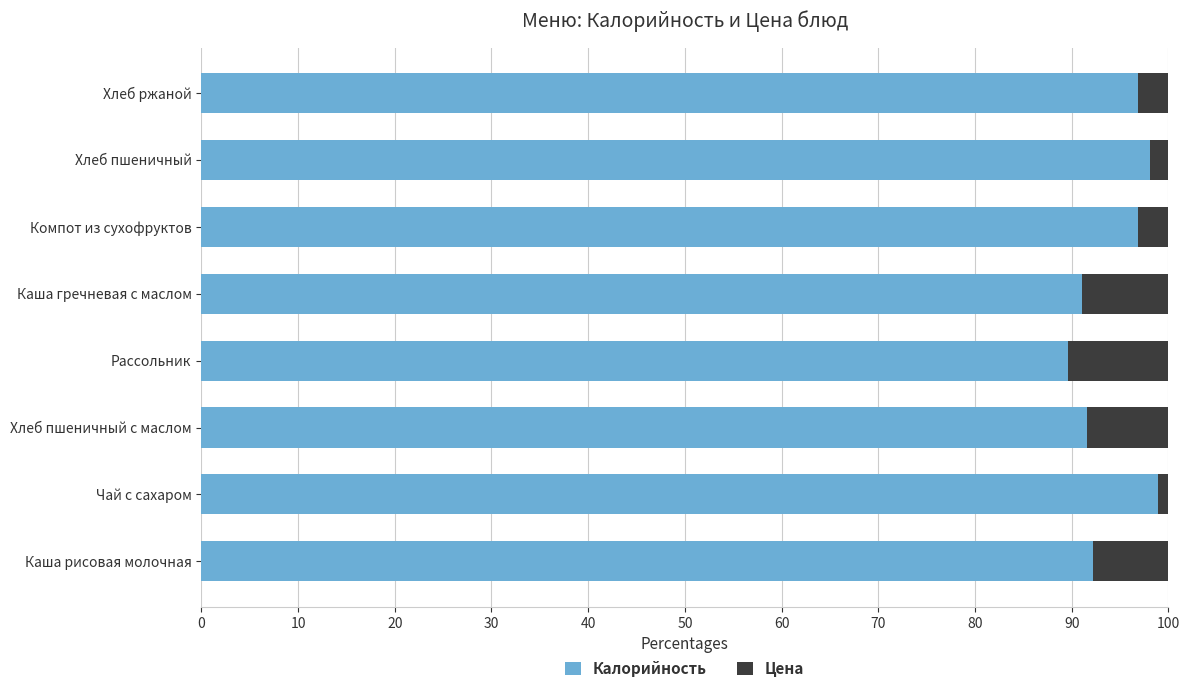

What value does the Калорийность series have at Компот из сухофруктов?

96.8